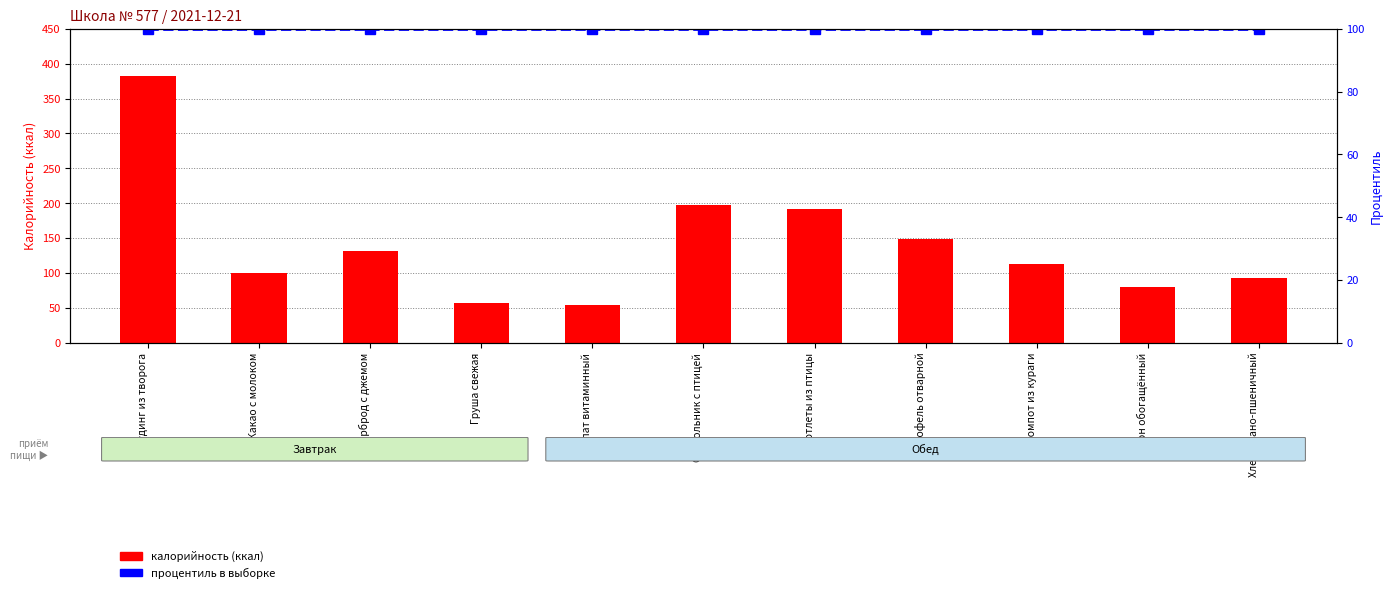

Which category has the highest value across all series?

Пудинг из творога